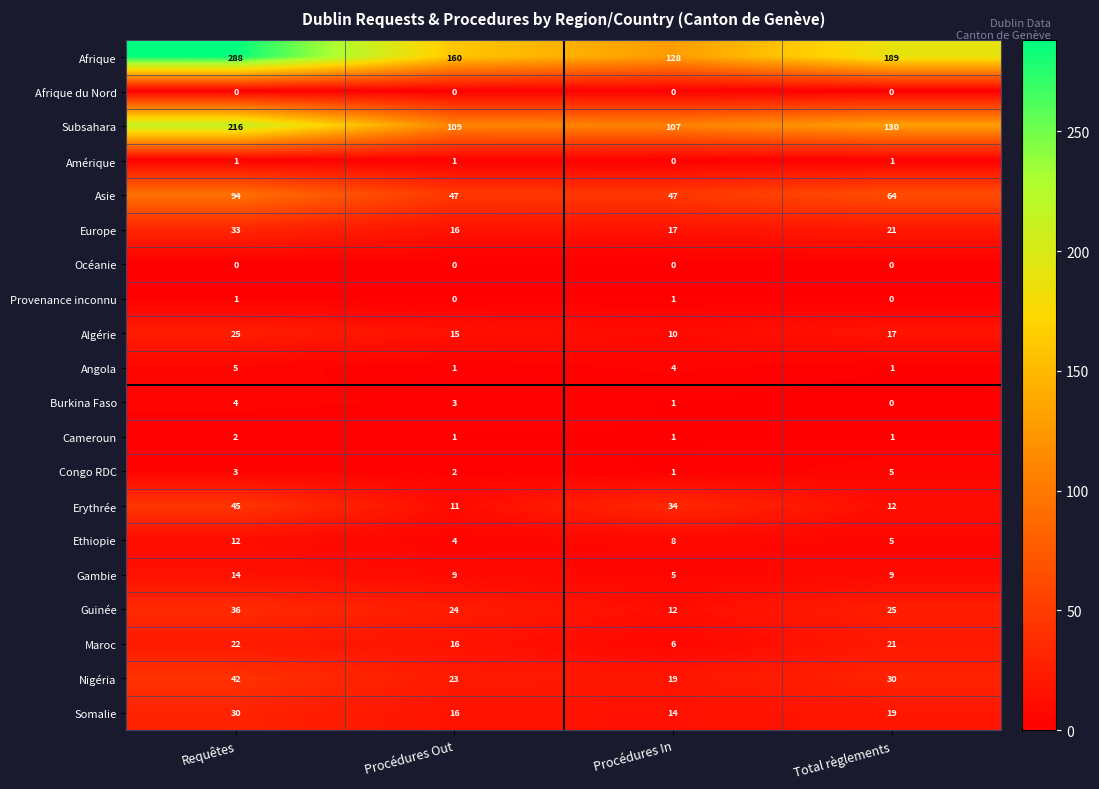

What is the difference between the Gambie values at Total règlements and Requêtes?

5